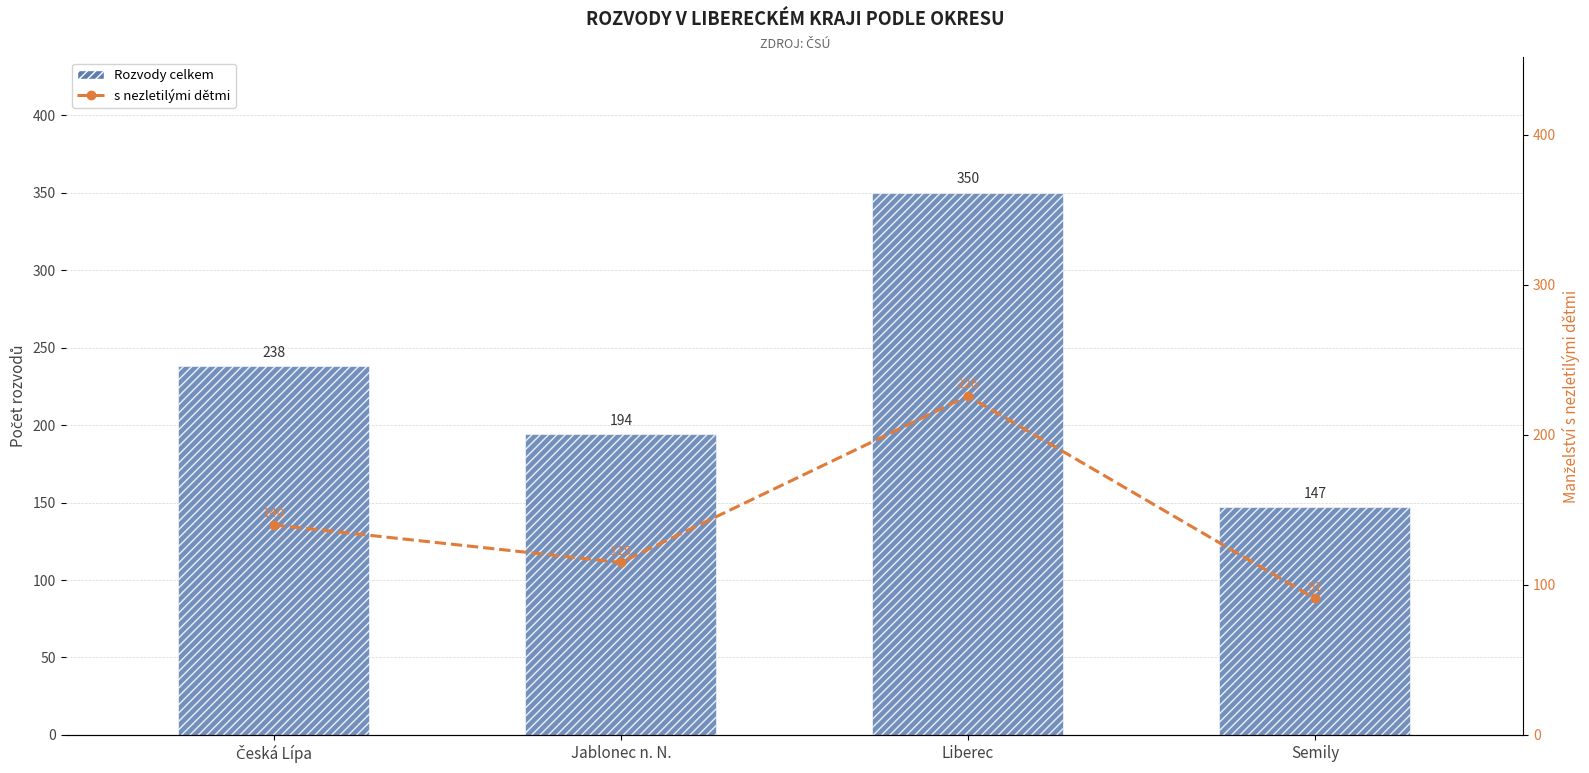

What is the maximum value shown in the chart?

350